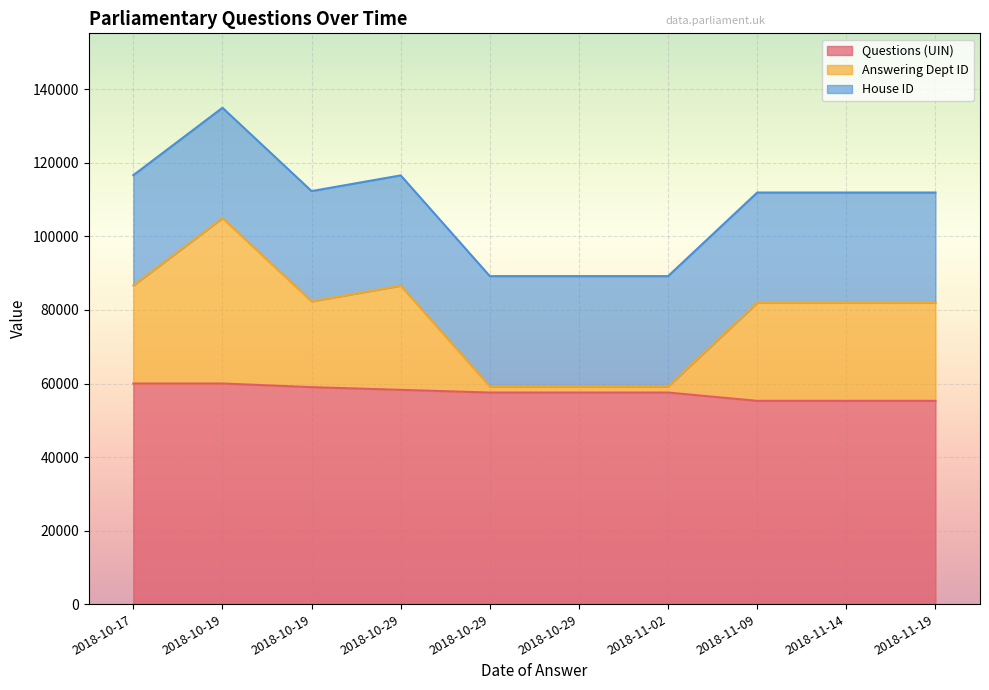

The Answering Dept ID series shows 51413.1 at 2018-11-19. True or false?

False